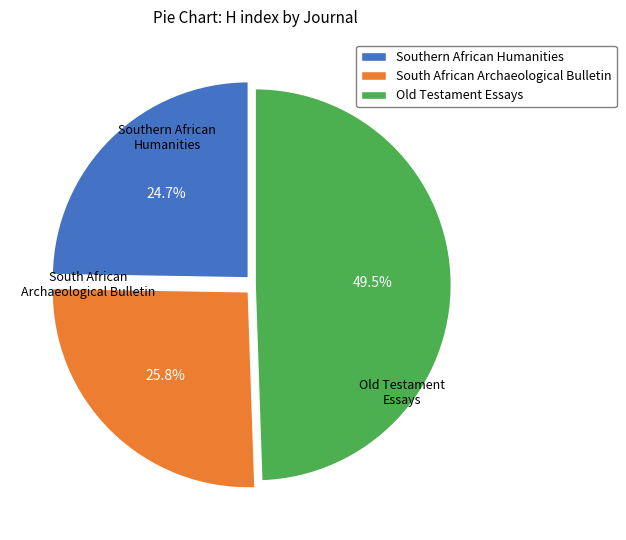

To the nearest percent, what is the difference between the South African Archaeological Bulletin and Old Testament Essays slice percentages?

24%